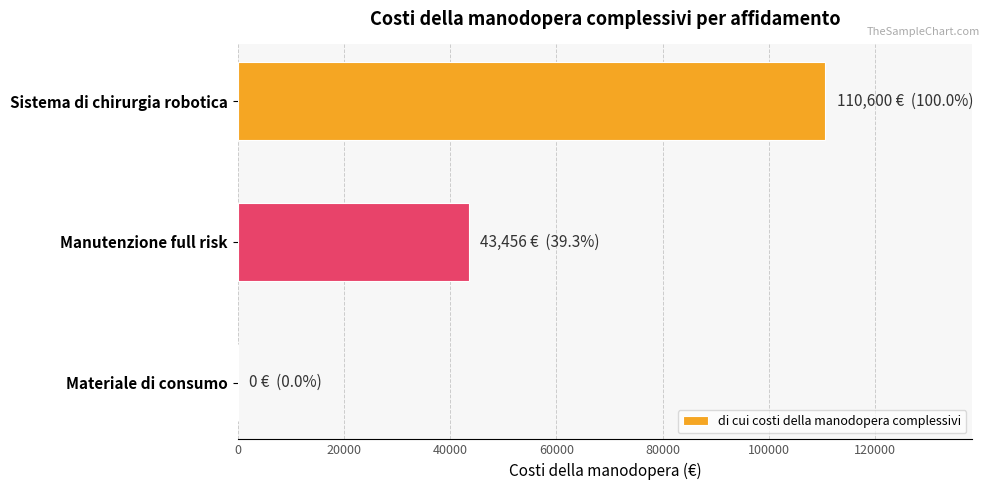

Reading top to bottom, what are all the values shown in this chart?

Sistema di chirurgia robotica=110600	Manutenzione full risk=43456	Materiale di consumo=0